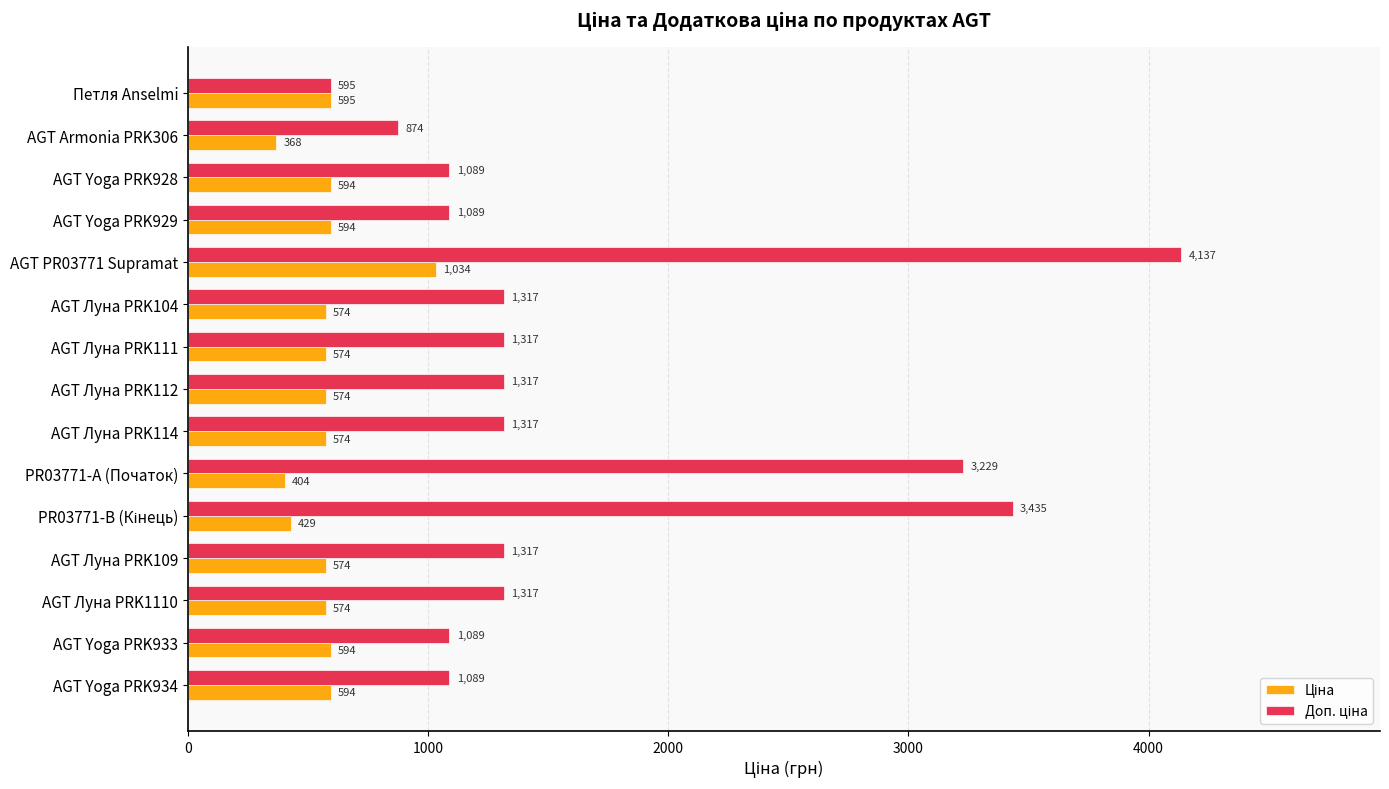

At which category is the sum across all series the highest?

AGT PR03771 Supramat